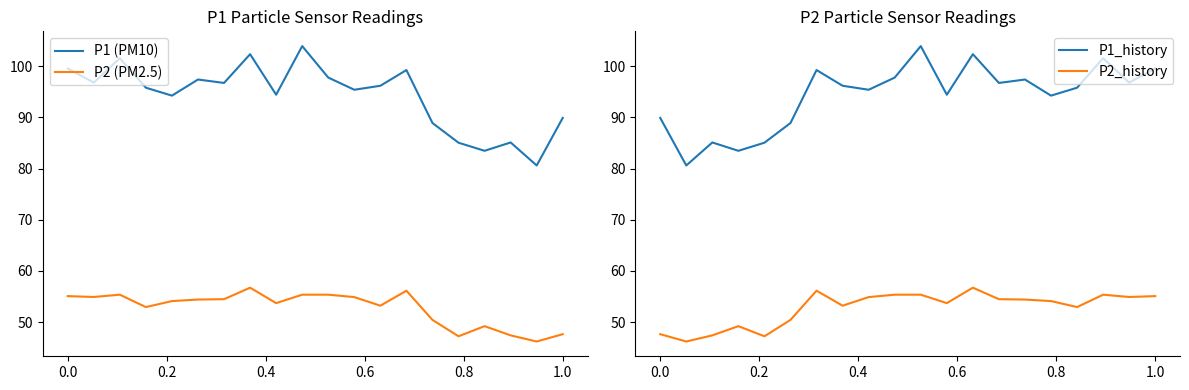

True or false: P2 (PM2.5) and P1 (PM10) intersect in this chart.

False